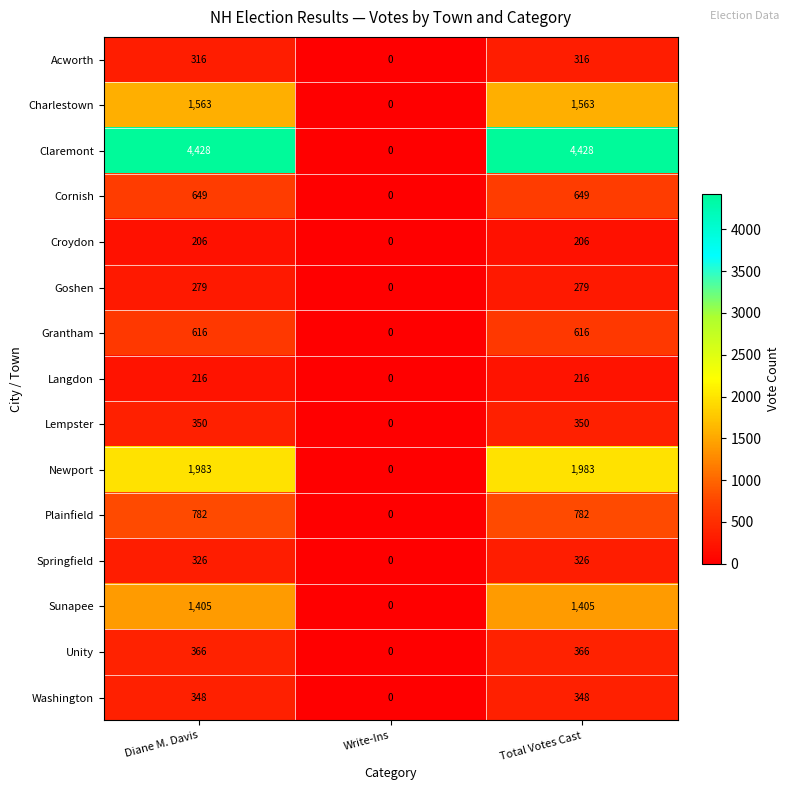

Which series has the largest range (max minus min)?

Claremont